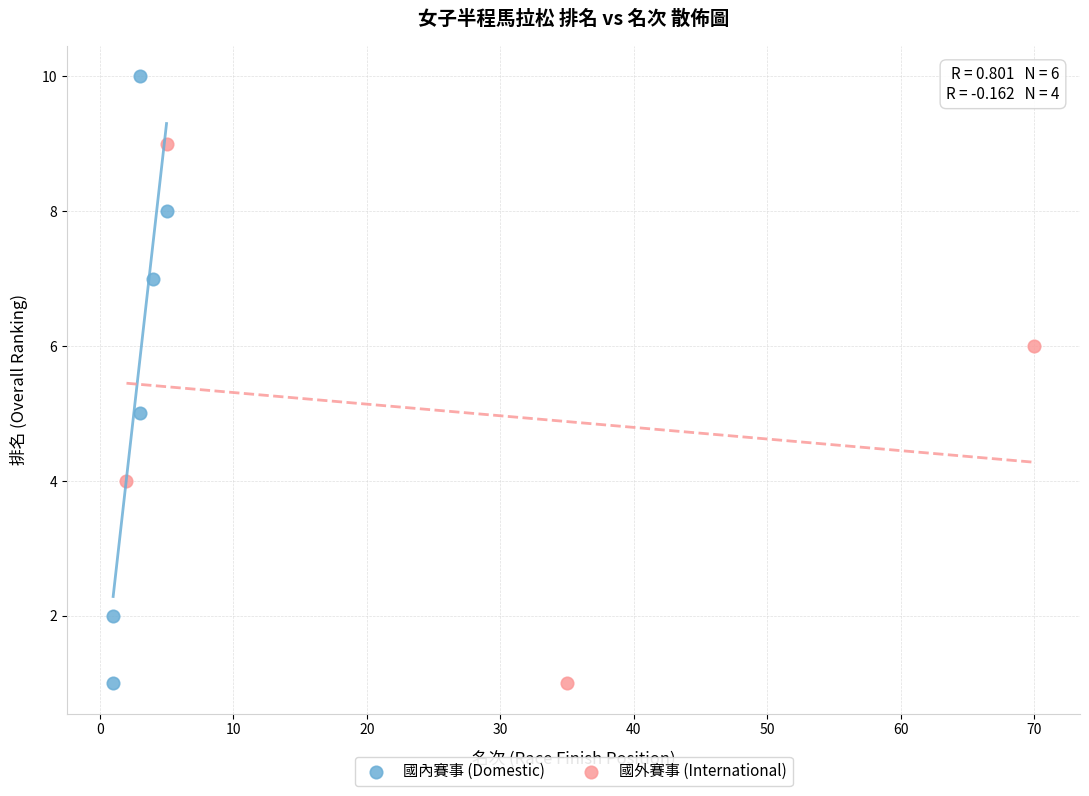

Which series has the largest Y range (max minus min)?

國內賽事 (Domestic)